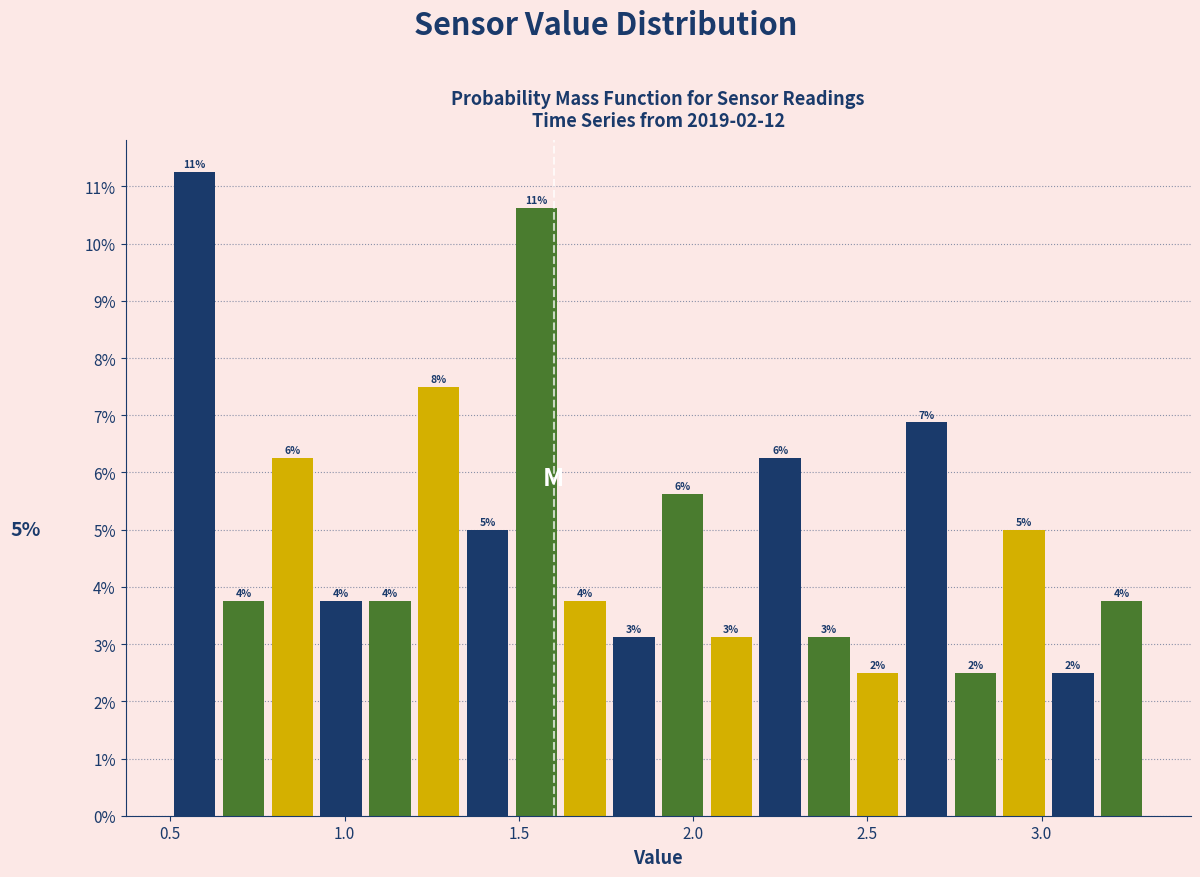

Read against the x-axis, roughly where is the centre of the tallest bar?

0.55